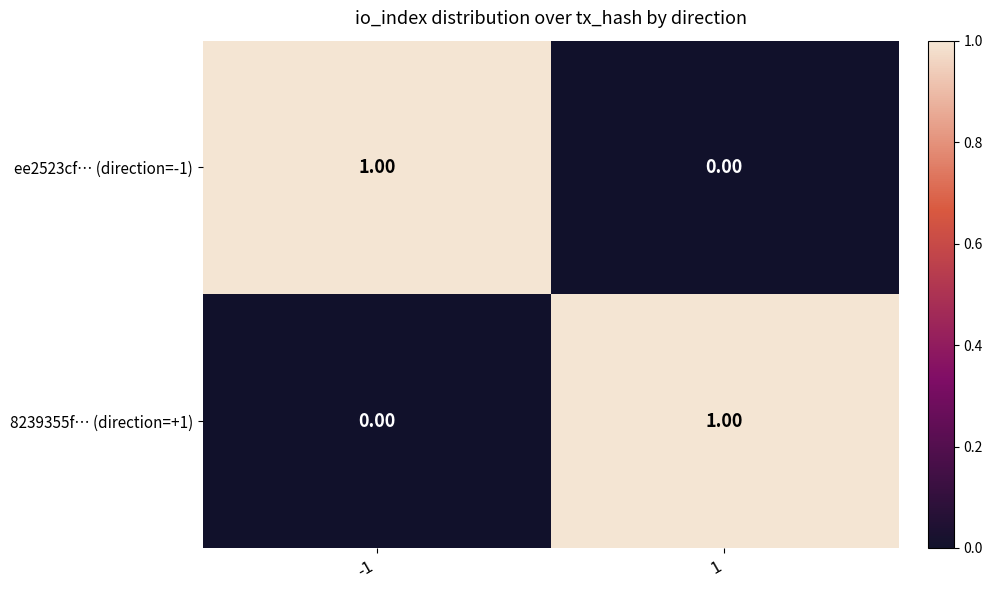

Rank the series at -1 from lowest to highest value.

8239355f… (direction=+1), ee2523cf… (direction=-1)